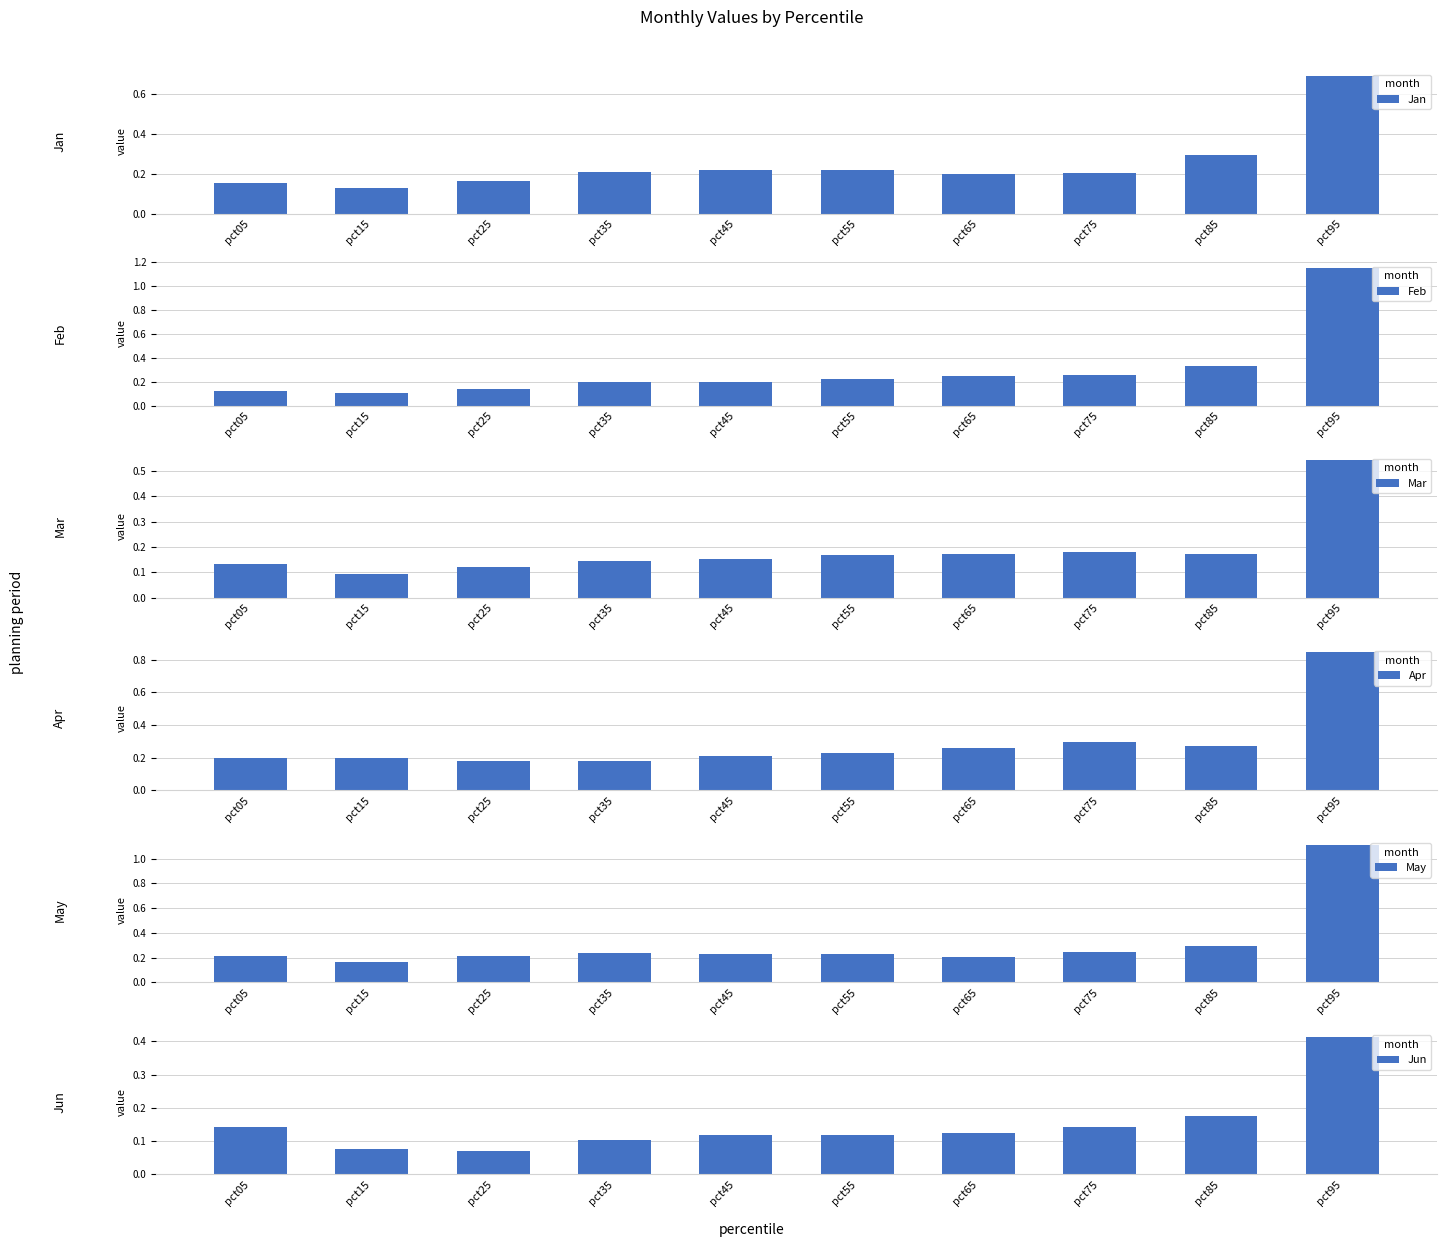

At pct35, list the series in order from largest to smallest.

May, Jan, Feb, Apr, Mar, Jun